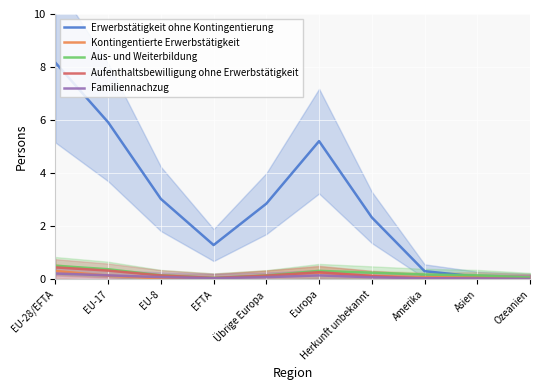

Between EFTA and Amerika, which series saw the biggest shift?

Erwerbstätigkeit ohne Kontingentierung